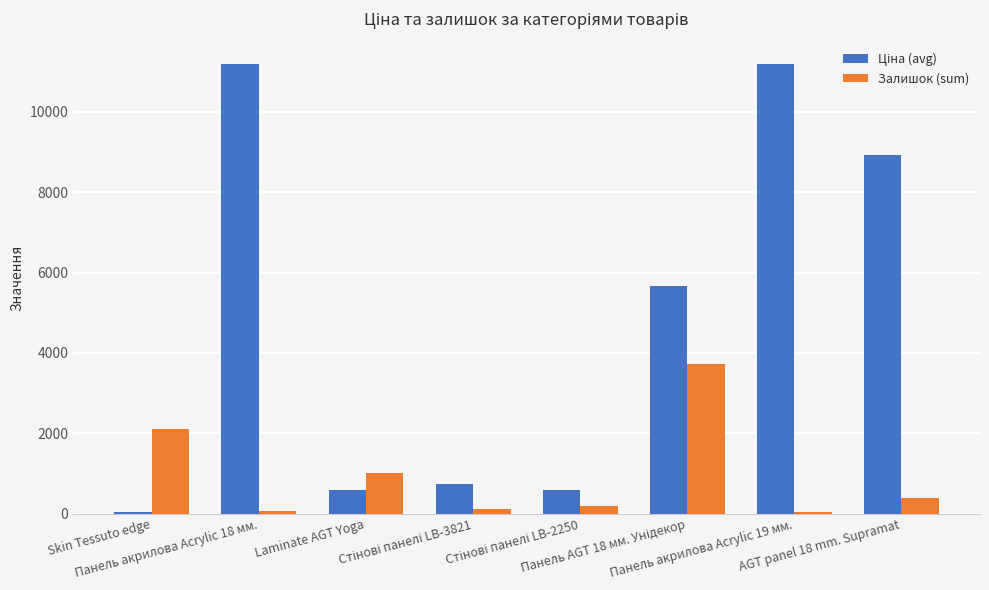

What is the highest value of the Залишок (sum) series?

3733.0